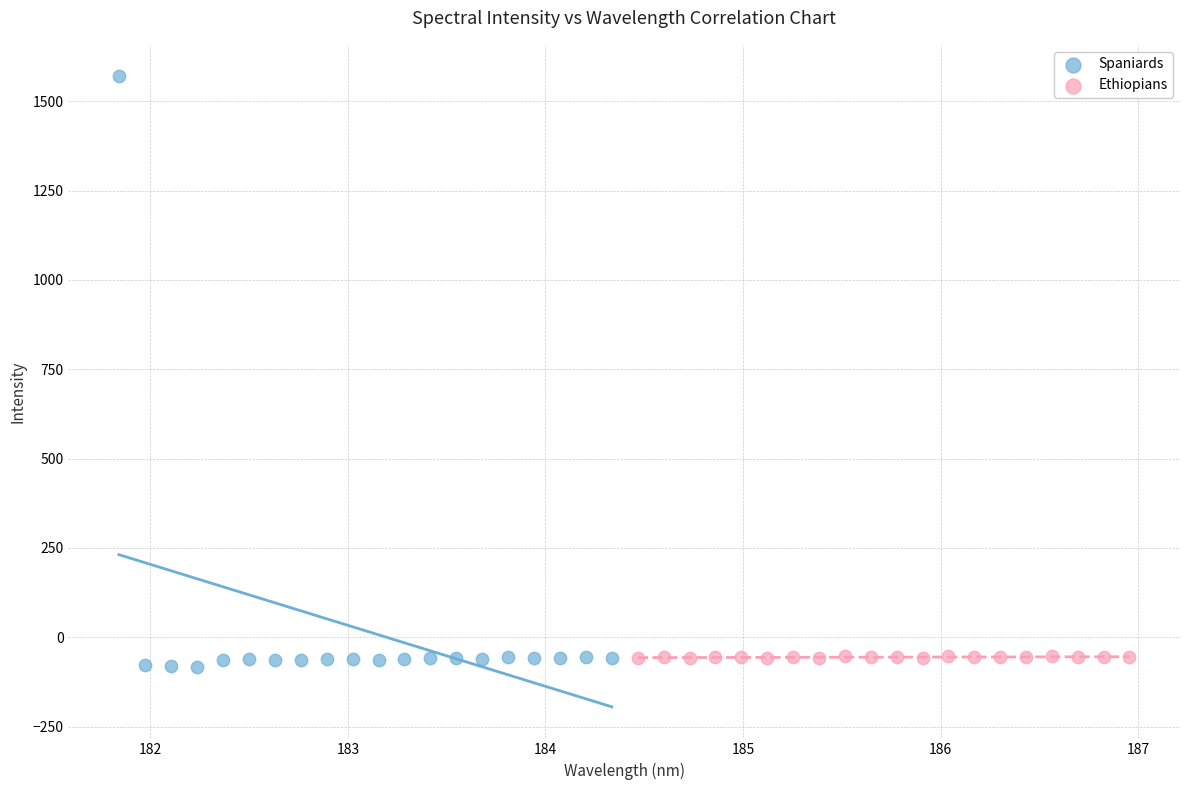

Which series has the largest Y range (max minus min)?

Spaniards